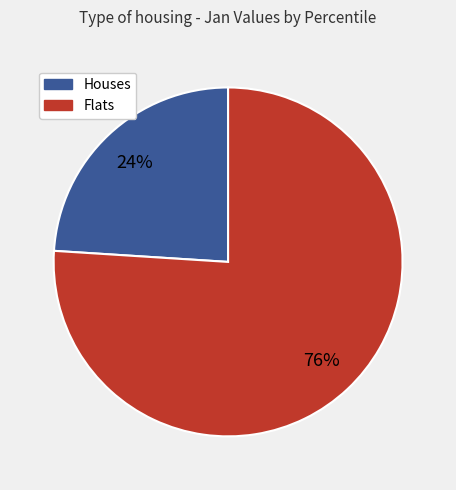

How many slices are in this pie chart?

2